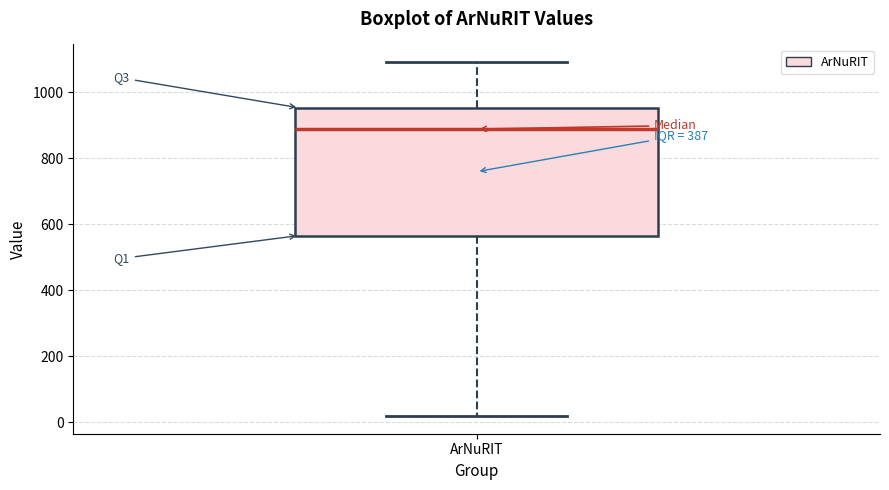

Read this box plot against the y-axis: the position of the median line, the range covered by the box, and the ends of both whiskers. The values are not printed on the chart, so give them approximately, as read against the axis.

median 880, box 560 to 960, whiskers 20 to 1100